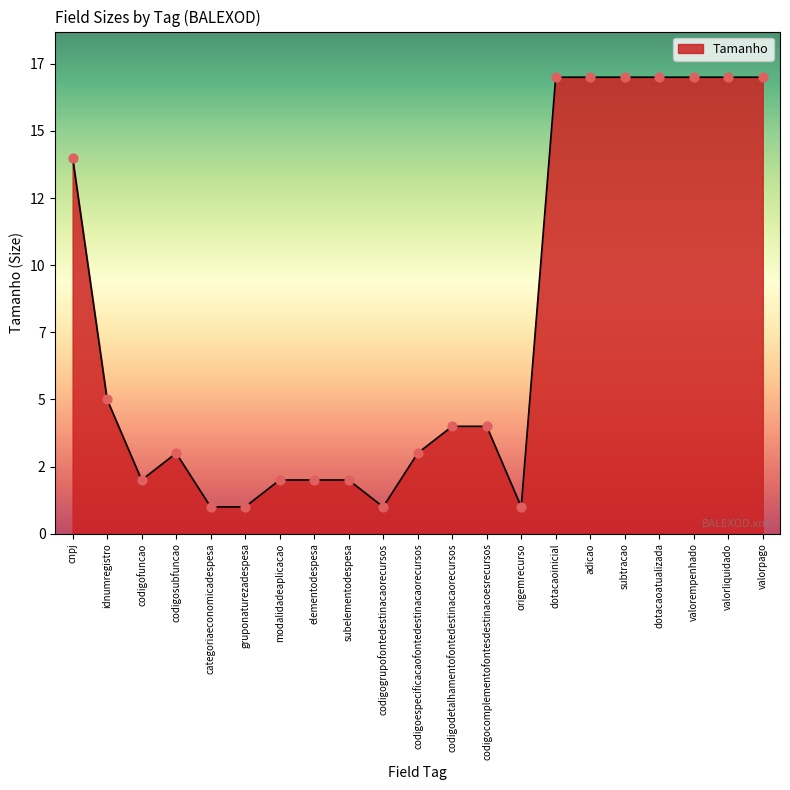

Between categoriaeconomicadespesa and subelementodespesa, which is larger?

subelementodespesa